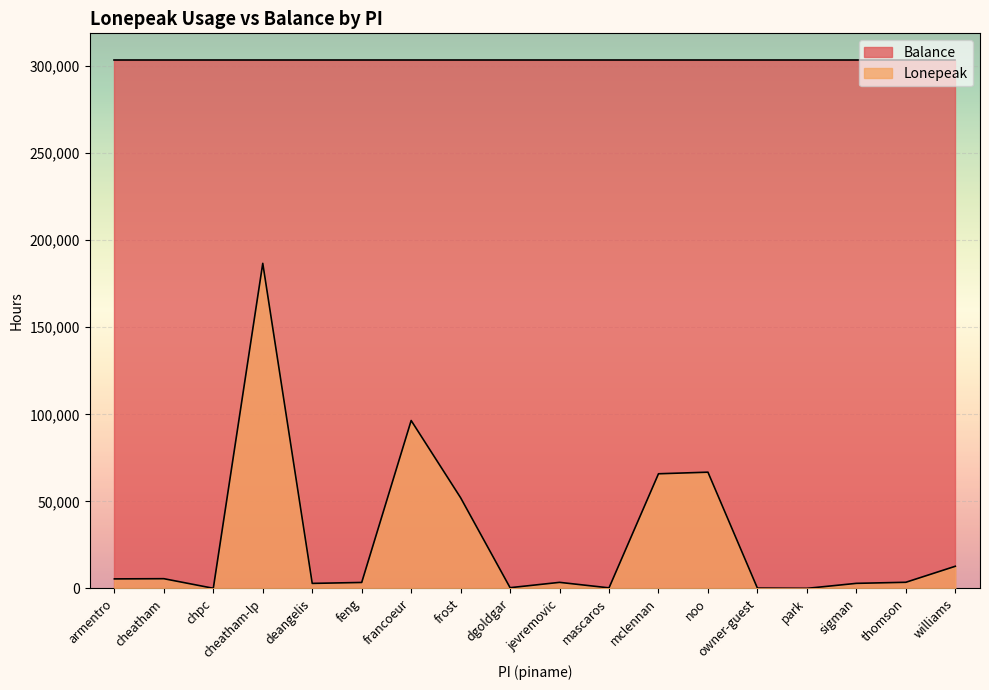

Rank the categories by value from lowest to highest.

park, chpc, owner-guest, mascaros, dgoldgar, deangelis, sigman, feng, jevremovic, thomson, armentro, cheatham, williams, frost, mclennan, noo, francoeur, cheatham-lp